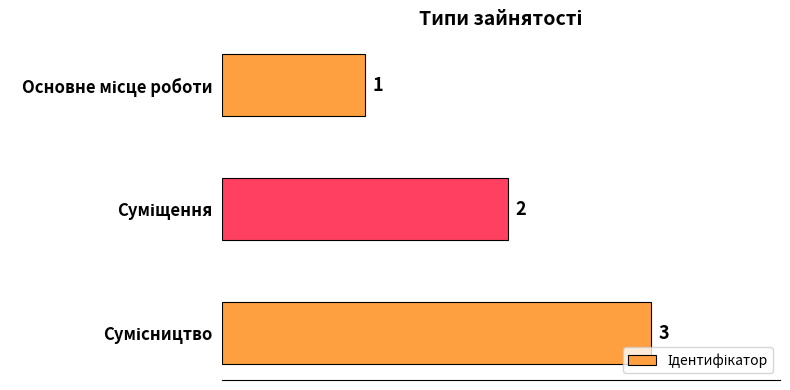

Are the bars grouped side by side (vs. stacked)?

No